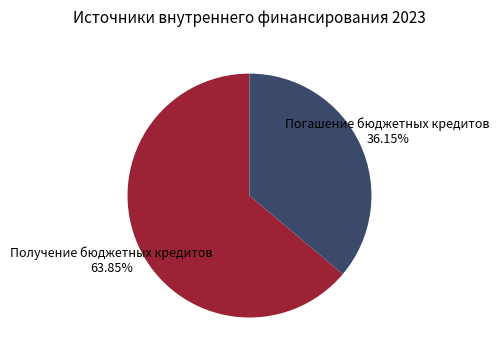

Is it true that Получение бюджетных кредитов is 56% of the pie?

False